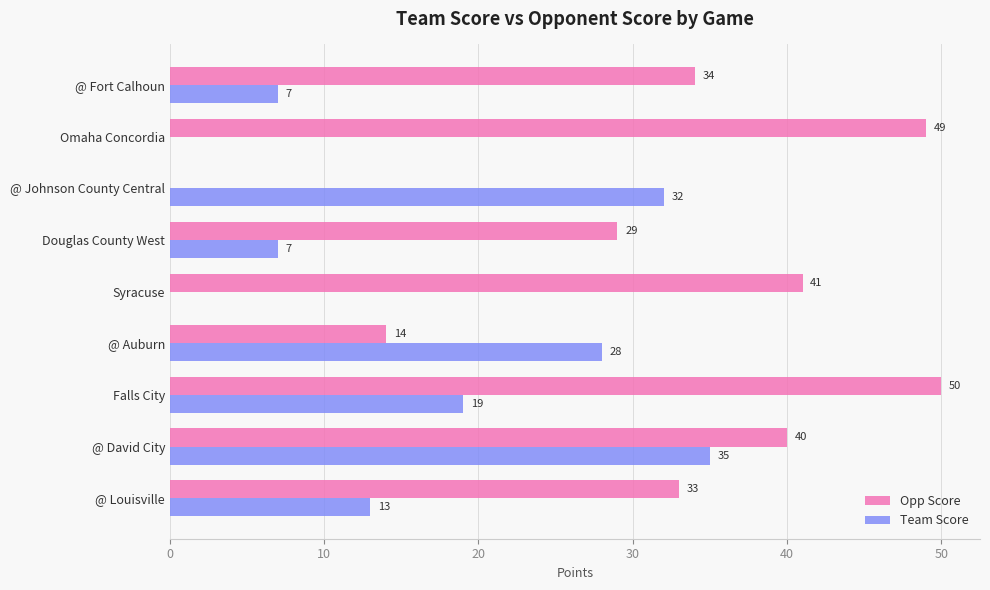

Which series has the largest total across all categories?

Opp Score